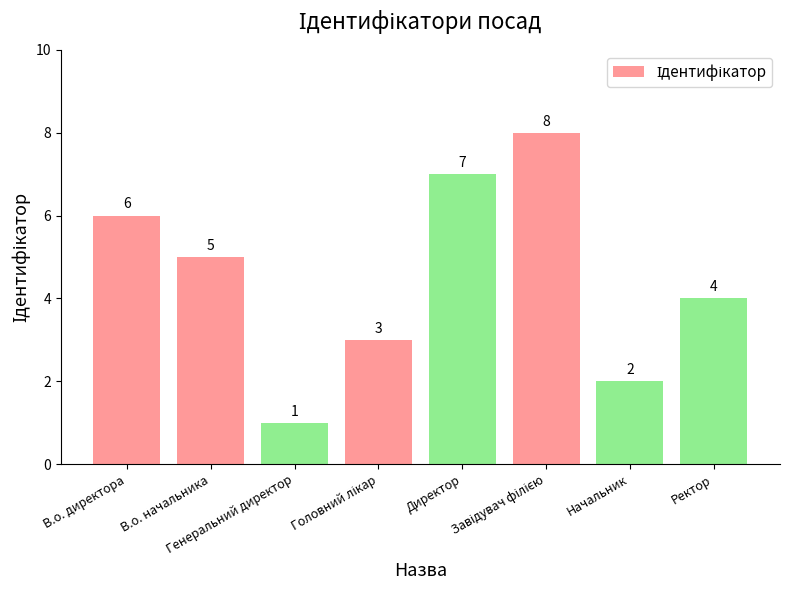

What is the sum of all values?

36